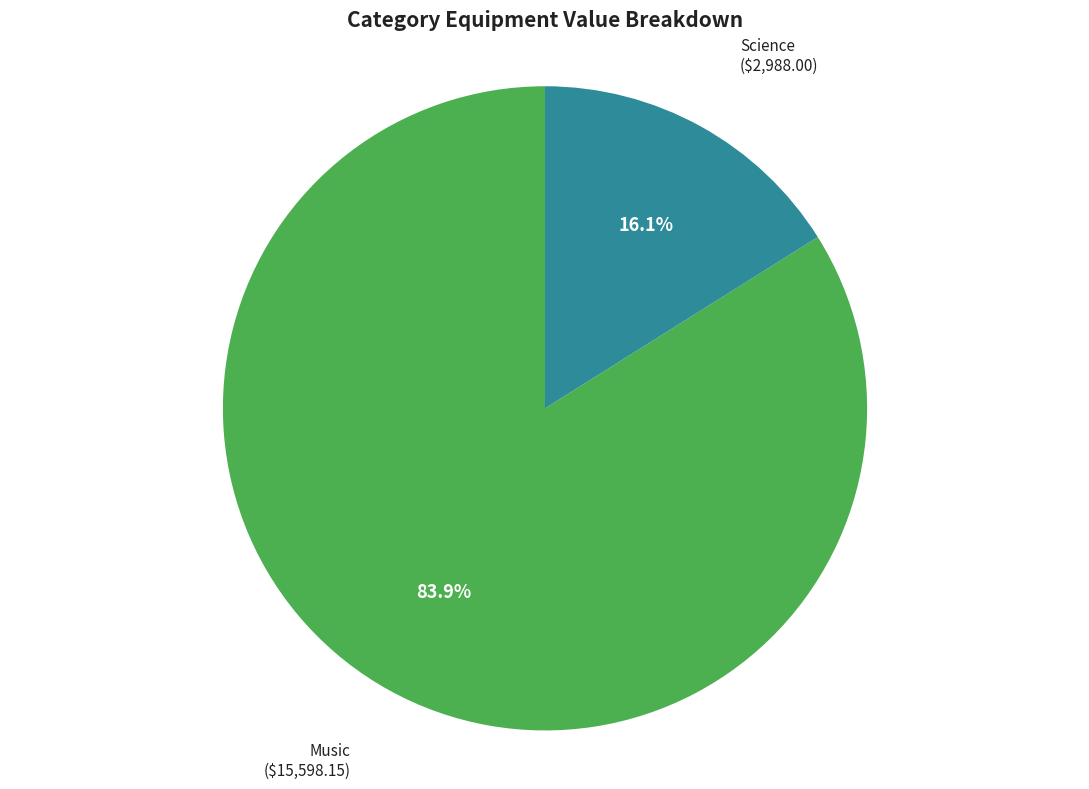

Is there a majority slice in this chart?

Yes